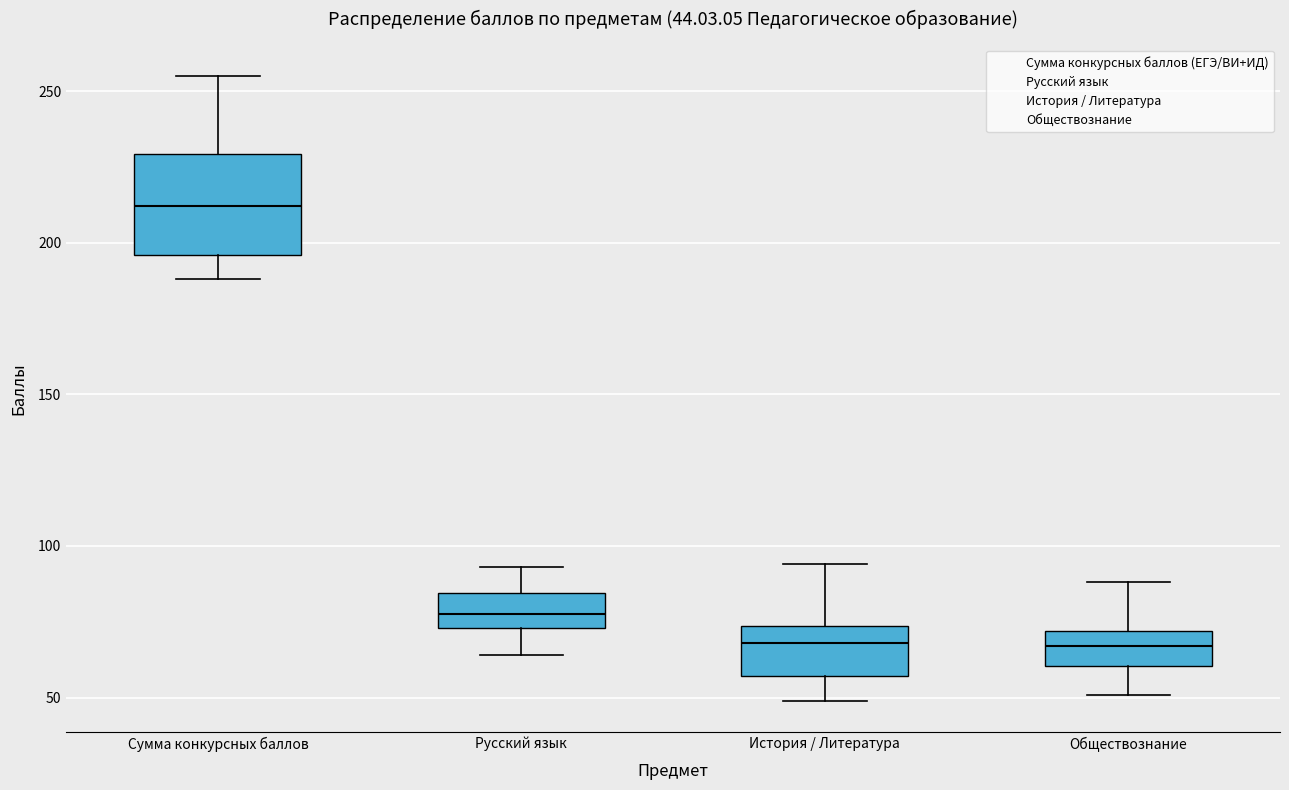

Which box is the tallest, from its lower edge to its upper edge?

Сумма конкурсных баллов